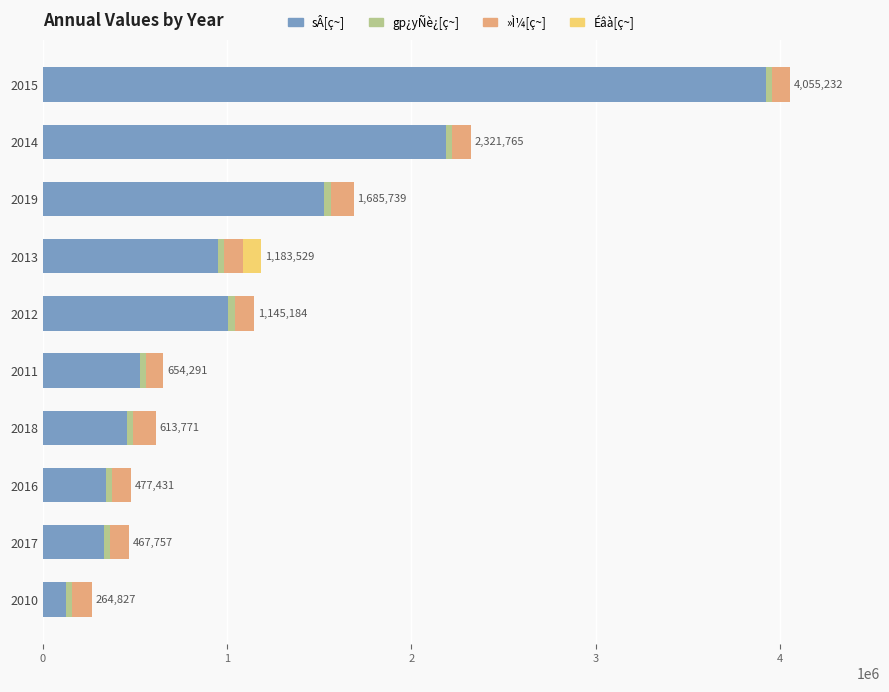

What is the sum of all sÂ[ç~] values?

11374100